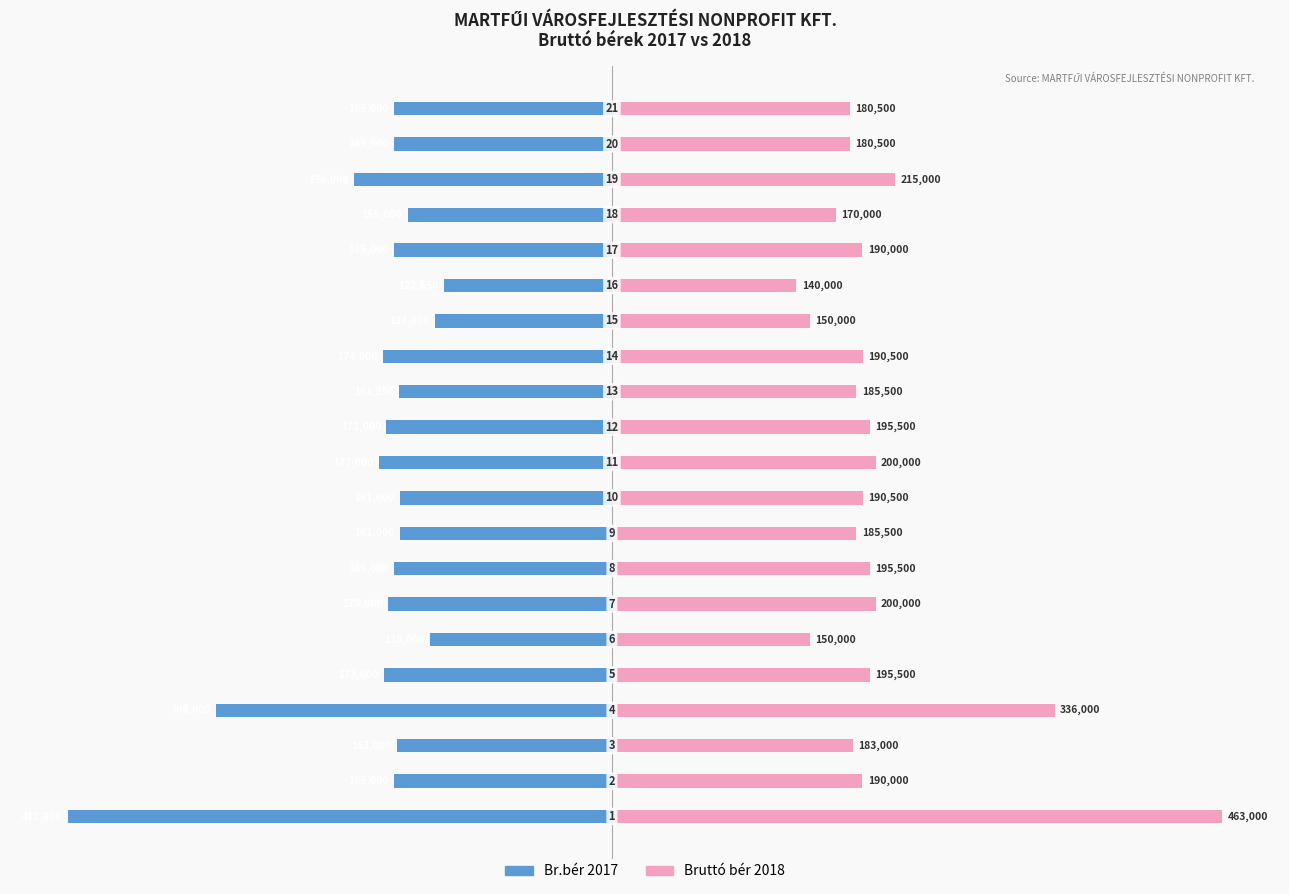

What are all the series names shown in the legend?

Br.bér 2017, Bruttó bér 2018